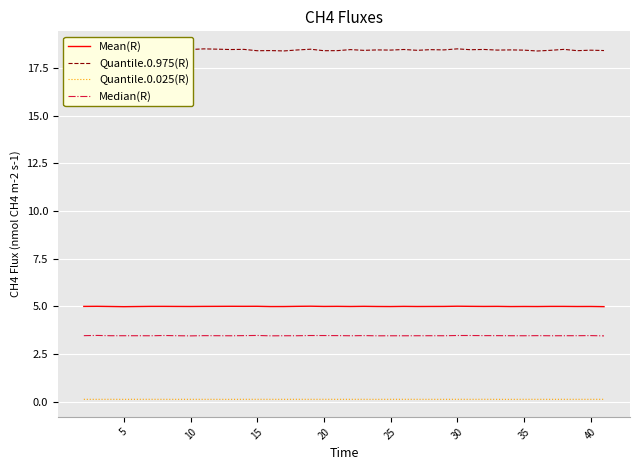

Rank the series by their maximum value, from highest to lowest.

Quantile.0.975(R), Mean(R), Median(R), Quantile.0.025(R)